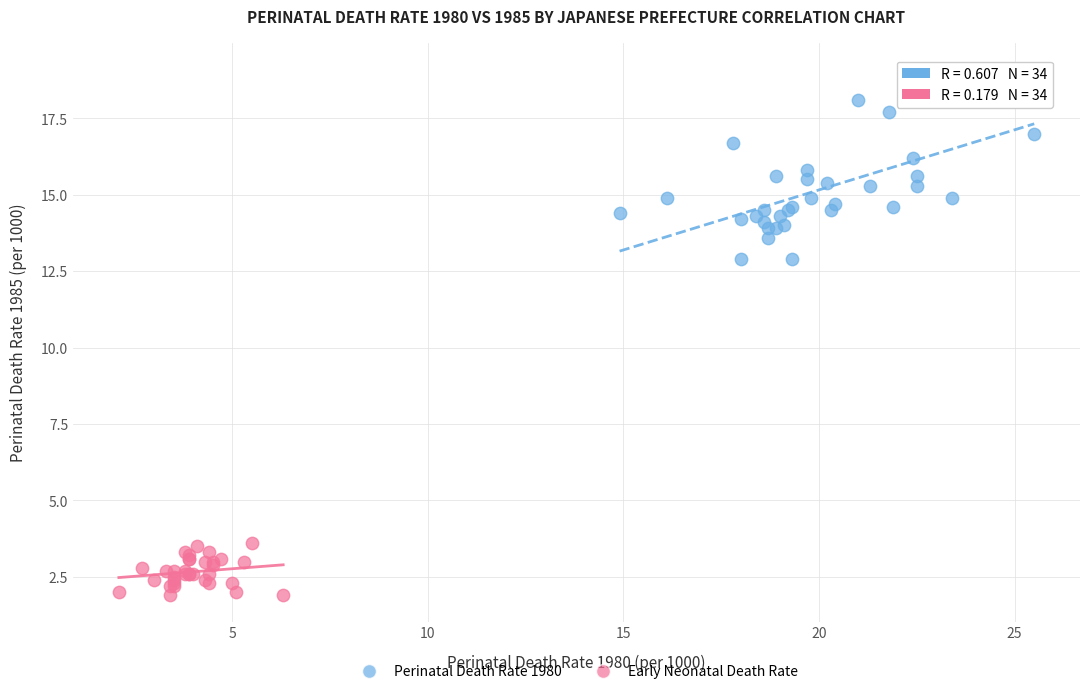

Which series reaches the maximum Y coordinate?

Perinatal Death Rate 1980